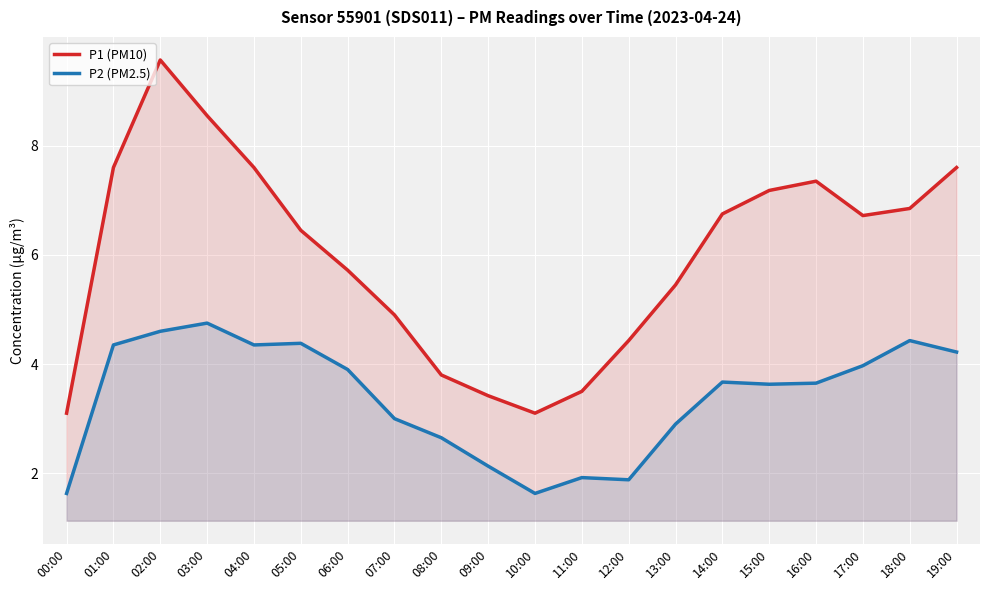

Which has a higher value, 11:00 or 07:00?

07:00